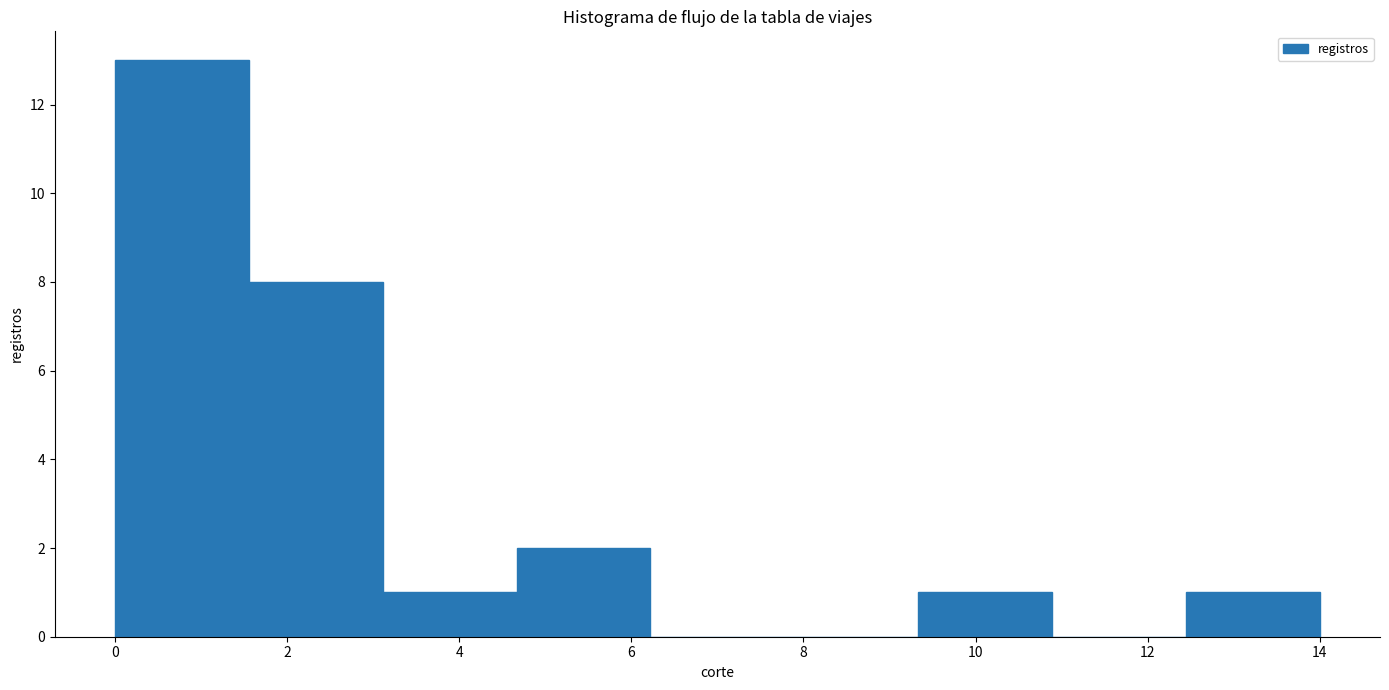

Reading left to right, list every bar in this chart as the range it spans on the x-axis followed by its height. Neither the bar edges nor the heights are printed on the chart, so give them approximately, as read against the axes.

0.0 to 1.6: 13
1.6 to 3.2: 8
3.2 to 4.6: 1
4.6 to 6.2: 2
6.2 to 7.8: 0
7.8 to 9.4: 0
9.4 to 10.8: 1
10.8 to 12.4: 0
12.4 to 14.0: 1